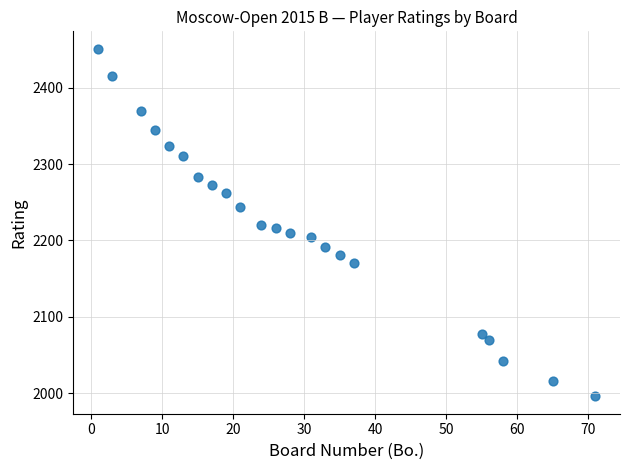

What is the range of Y values (max minus min)?

455